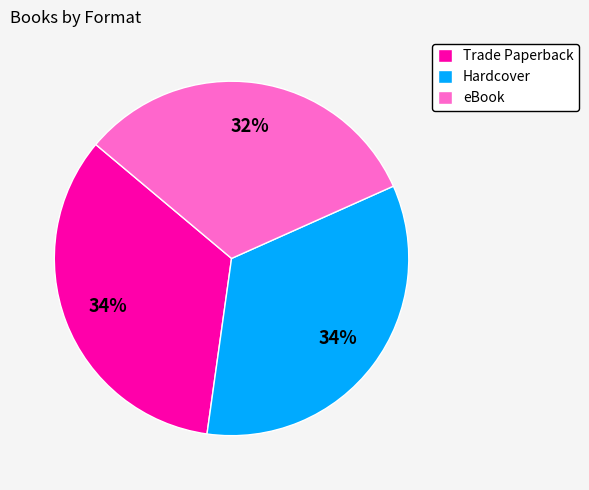

To the nearest percent, what portion does Trade Paperback represent?

34%